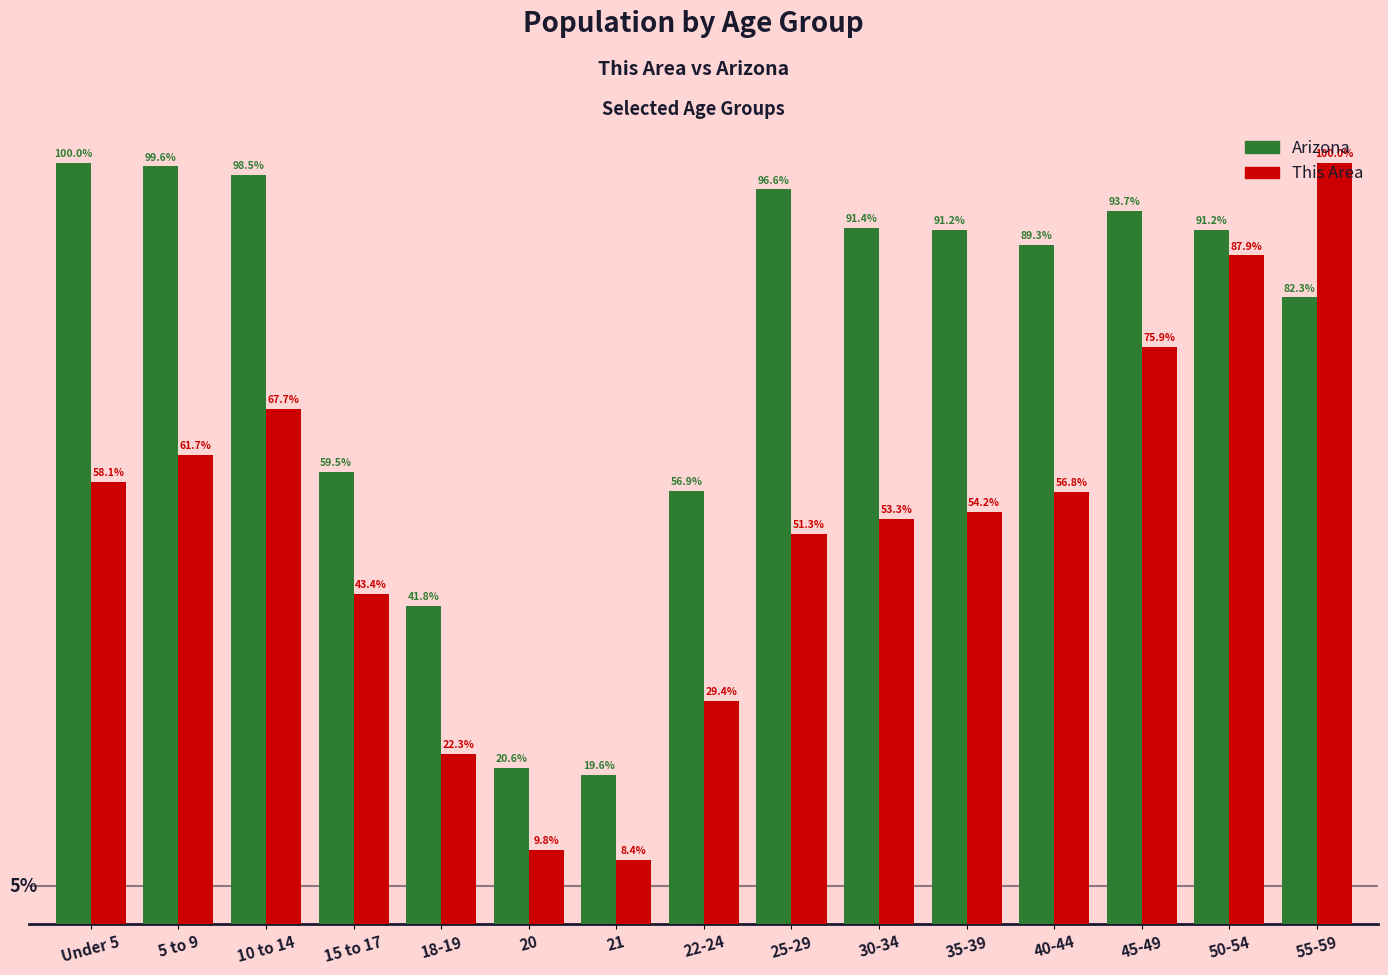

Reading left to right, what are all the values shown in this chart?

Arizona: 783.0	779.5	770.9	465.5	327.5	161.1	153.5	445.8	756.0	716.0	714.2	699.0	733.7	713.9	644.8
This Area: 455.0	483.0	530.0	340.0	175.0	77.0	66.0	230.0	402.0	417.0	424.0	445.0	594.0	688.0	783.0